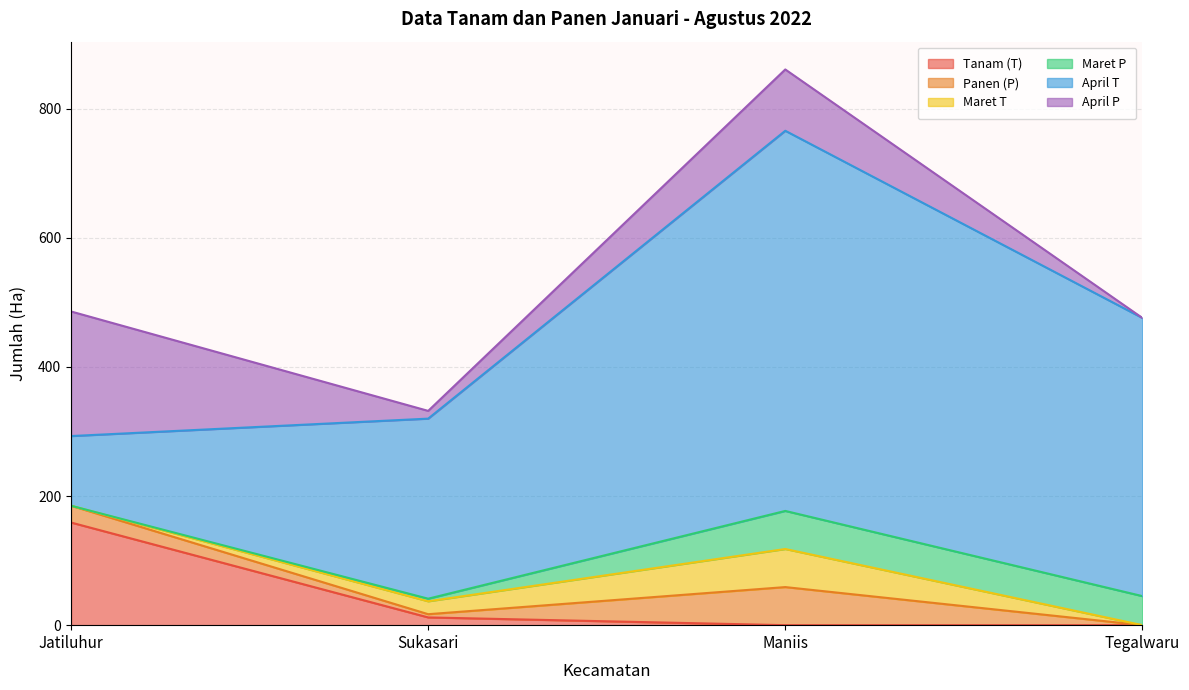

Which series has the largest range (max minus min)?

April T